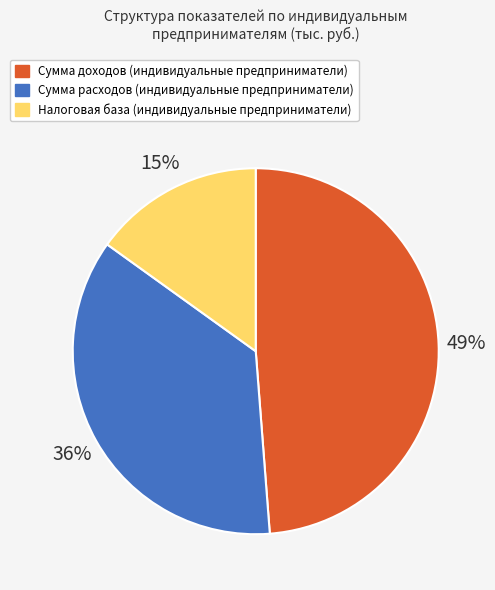

True or false: Налоговая база (индивидуальные предприниматели) accounts for 28% of the total.

False